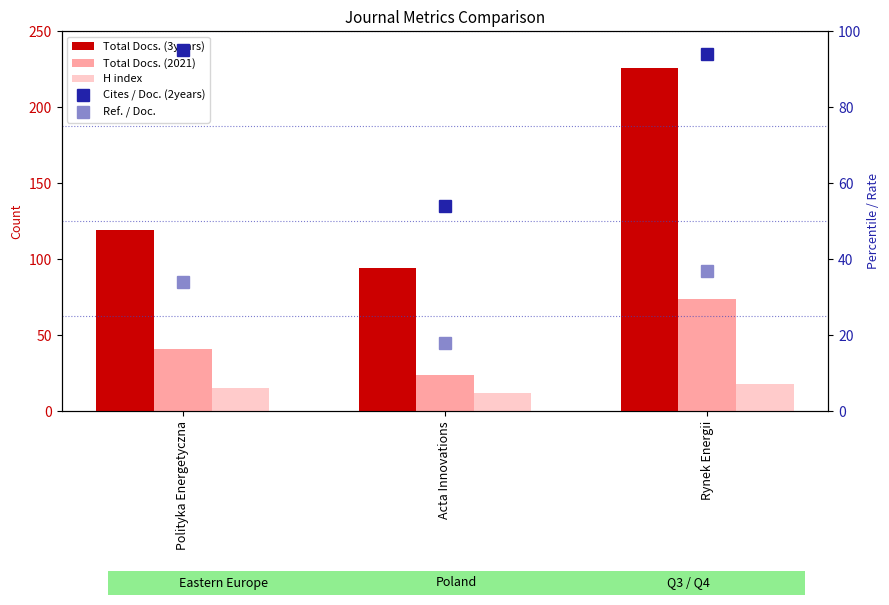

What are all the series names shown in the legend?

Total Docs. (3years), Total Docs. (2021), H index, Cites / Doc. (2years), Ref. / Doc.